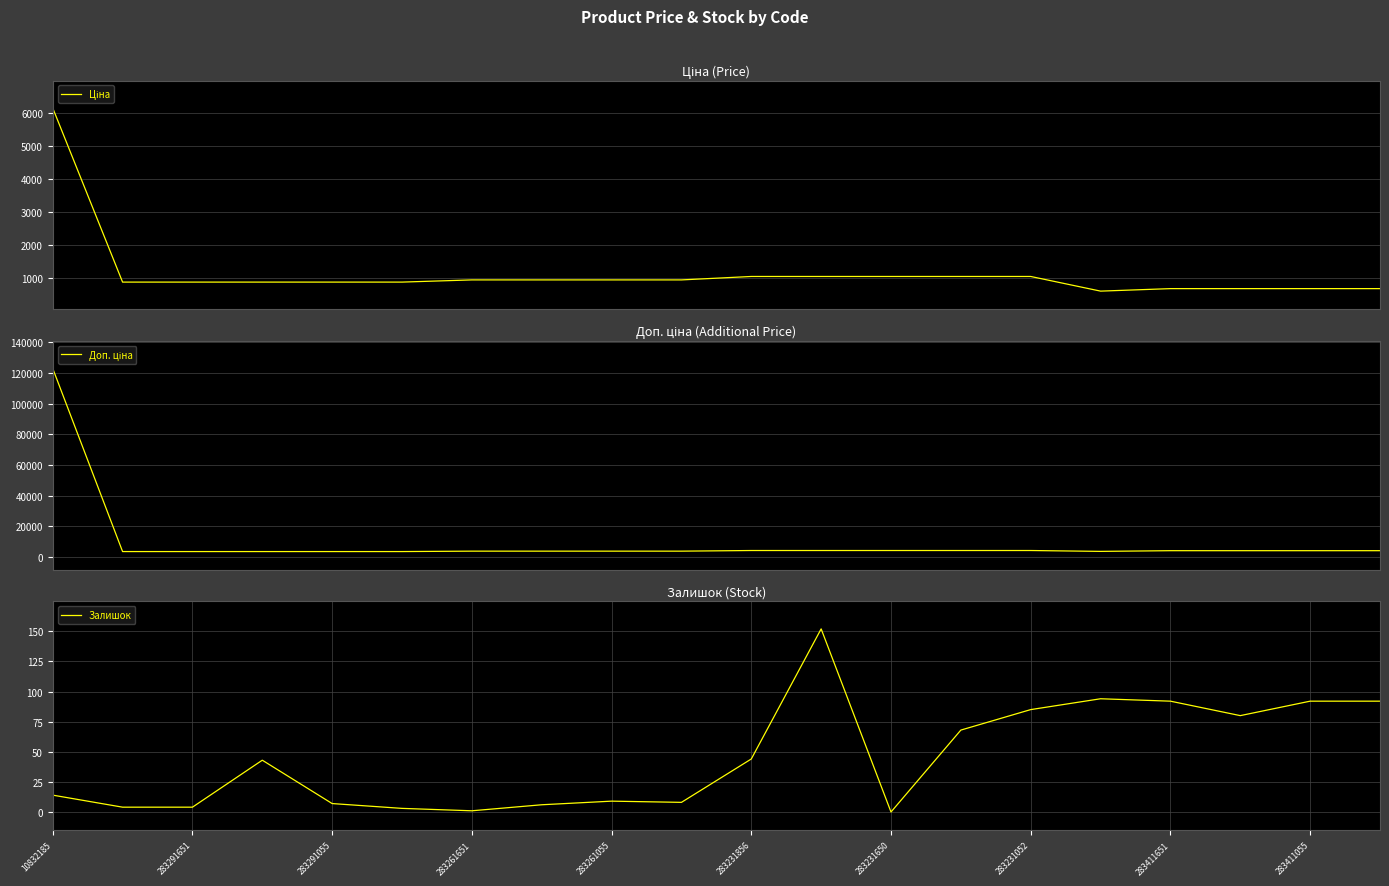

True or false: Доп. ціна and Ціна cross at least once.

False